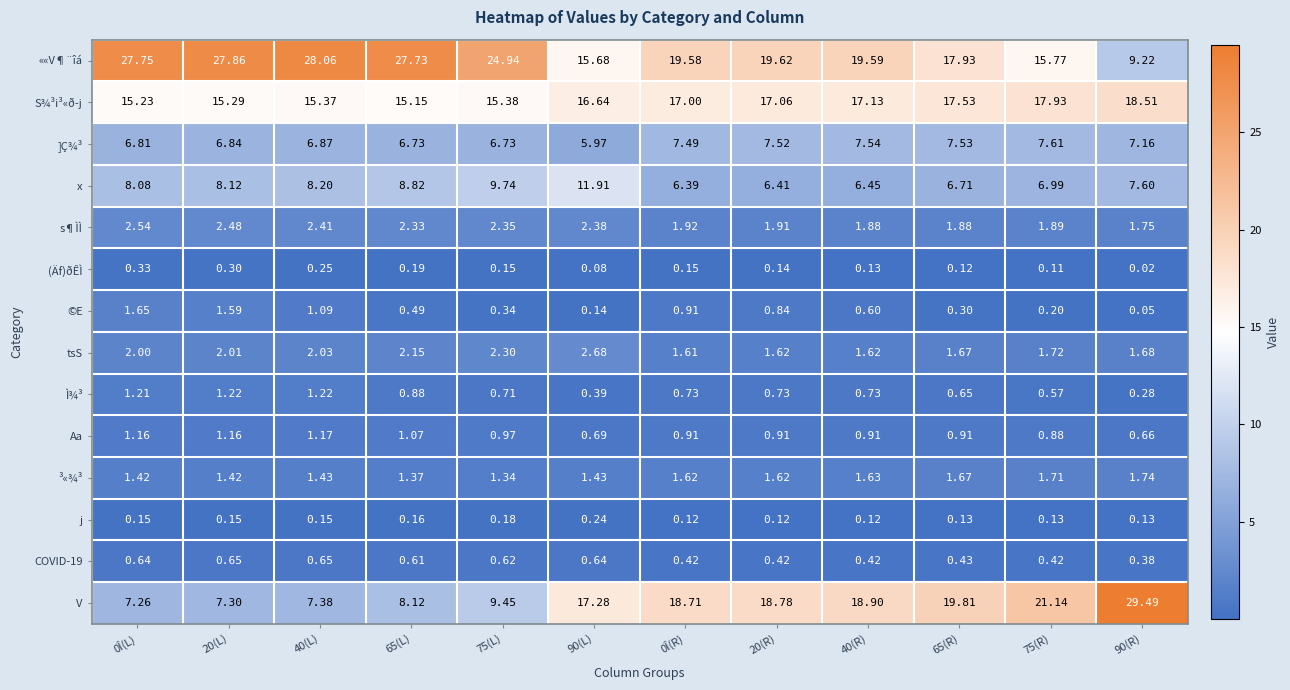

How many distinct data groups are displayed?

14